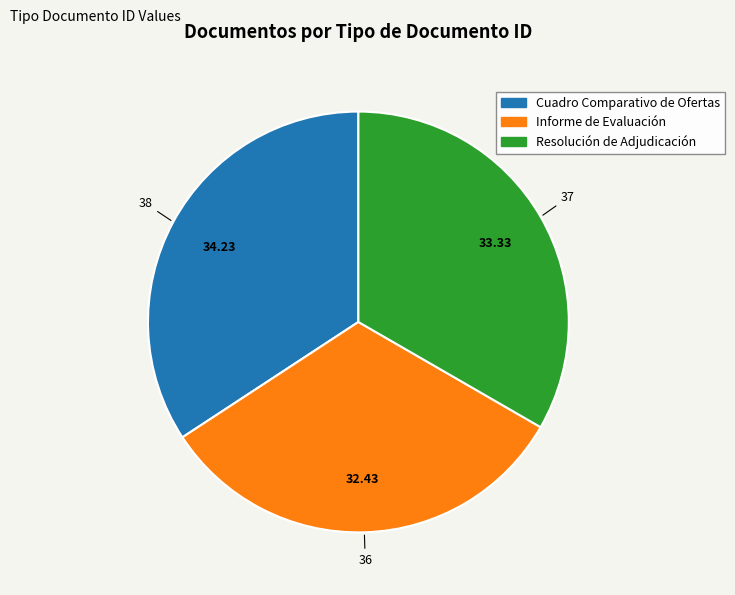

Does any single category account for the majority?

No